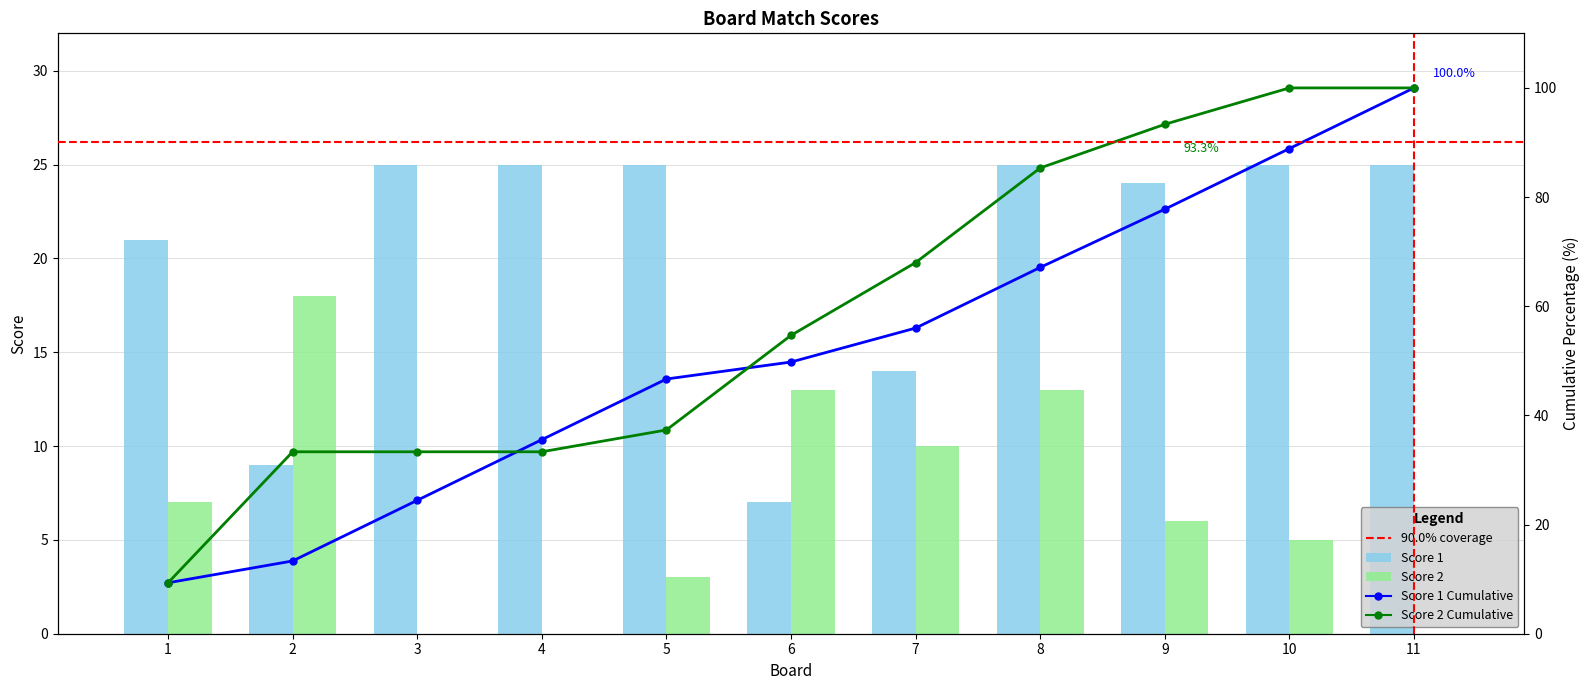

True or false: Score 2 has a value of 0 at 4.

True